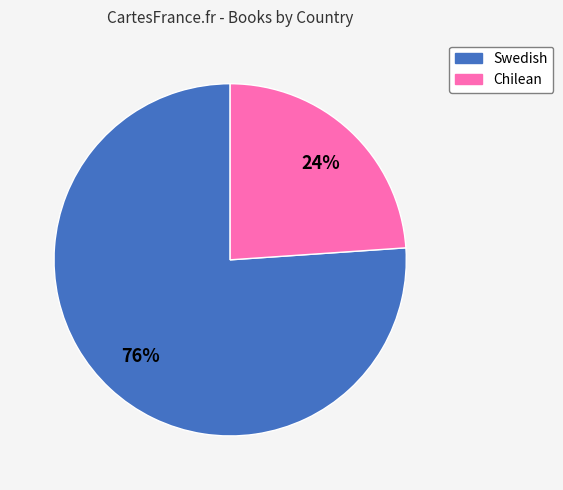

To the nearest percent, what is the difference between the largest and smallest slice percentages?

52%